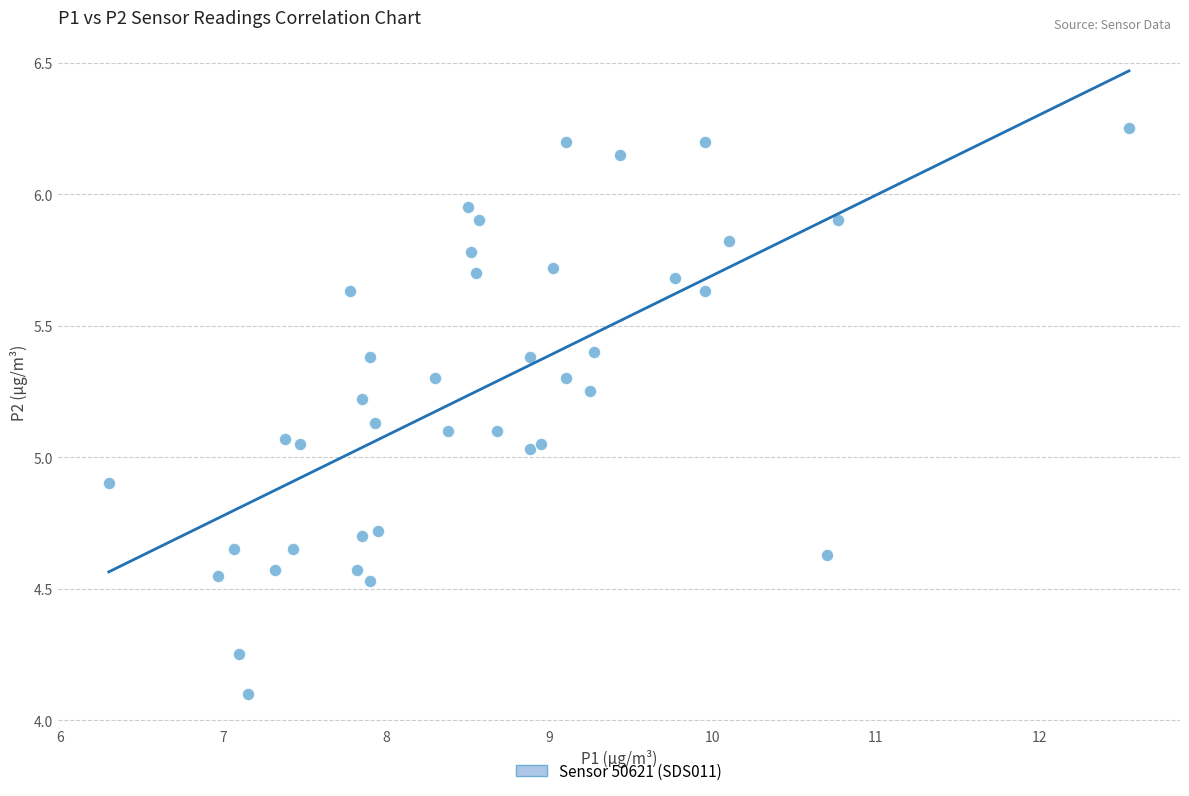

What is the range of X values (max minus min)?

6.3